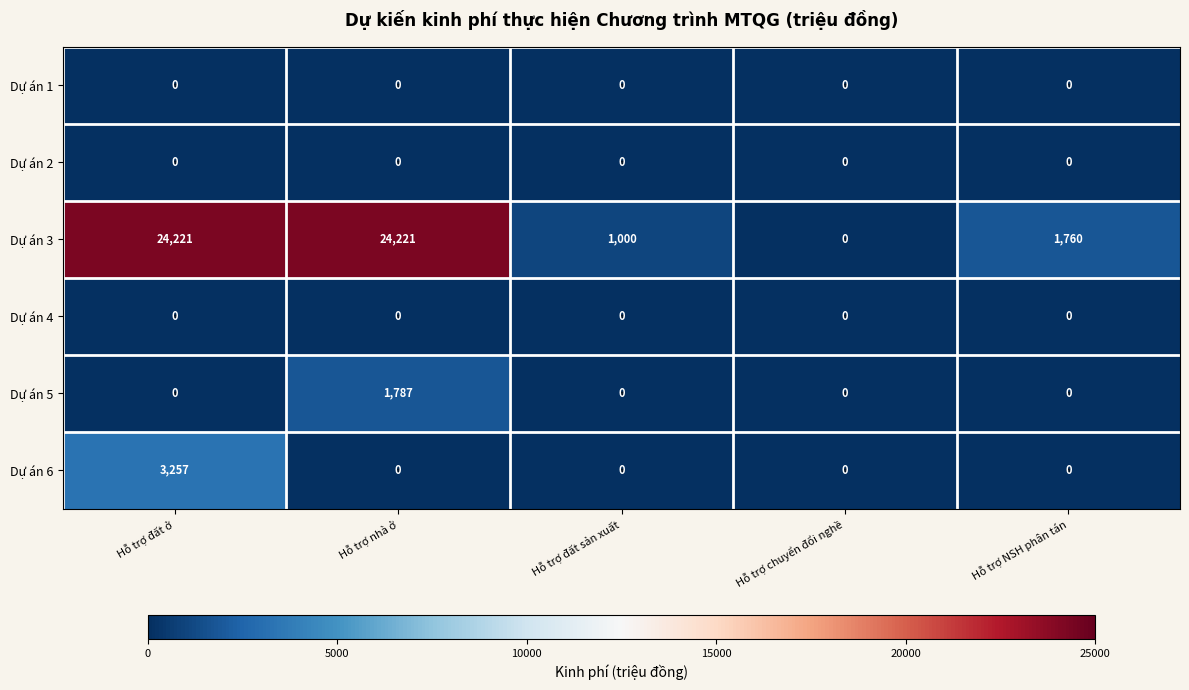

Is it true that Dự án 5 equals 928 at Hỗ trợ nhà ở?

False